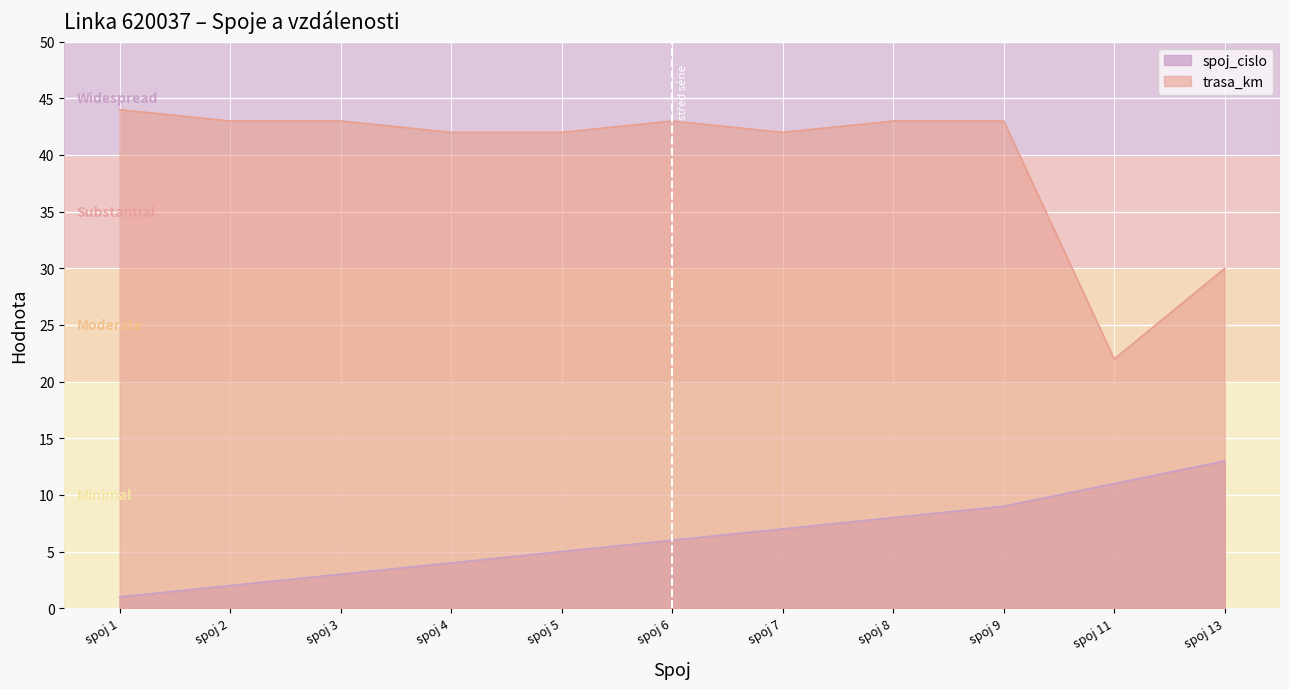

The value of trasa_km at spoj 9 is 56. True or false?

False